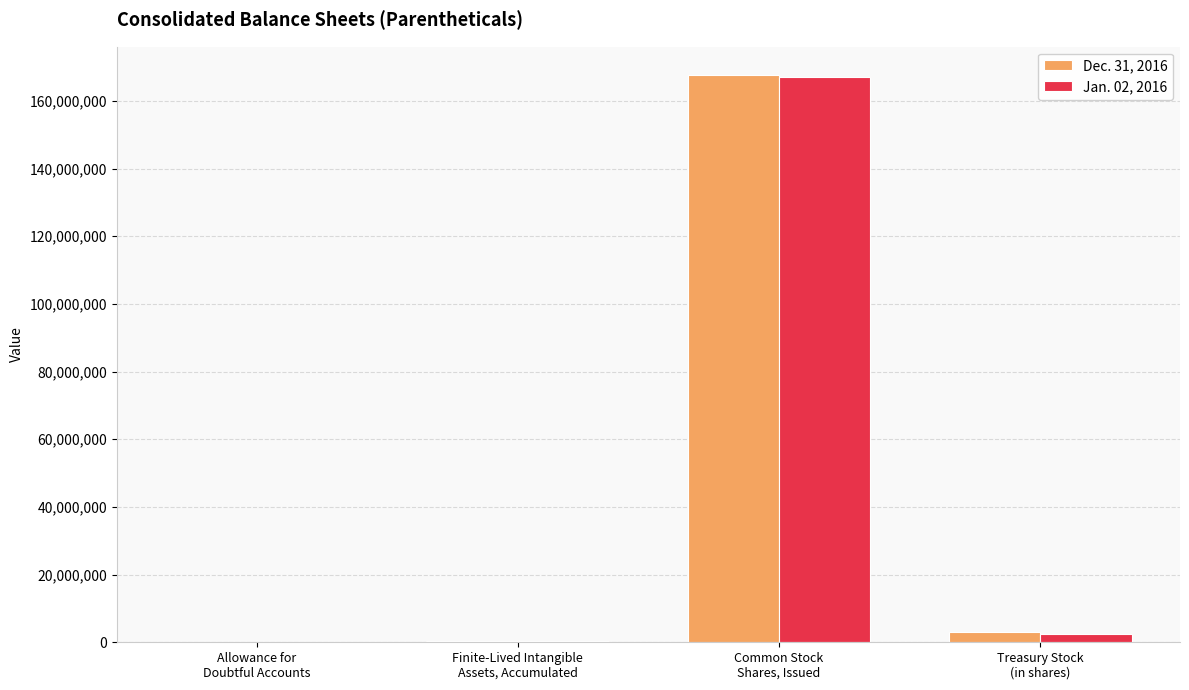

What is the maximum value shown in the chart?

167641415